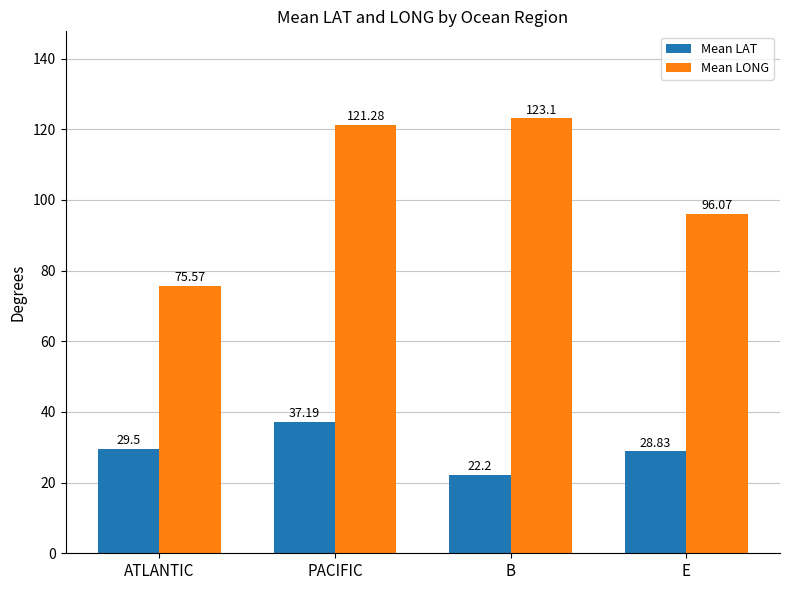

At which label is Mean LONG closest to 99?

E